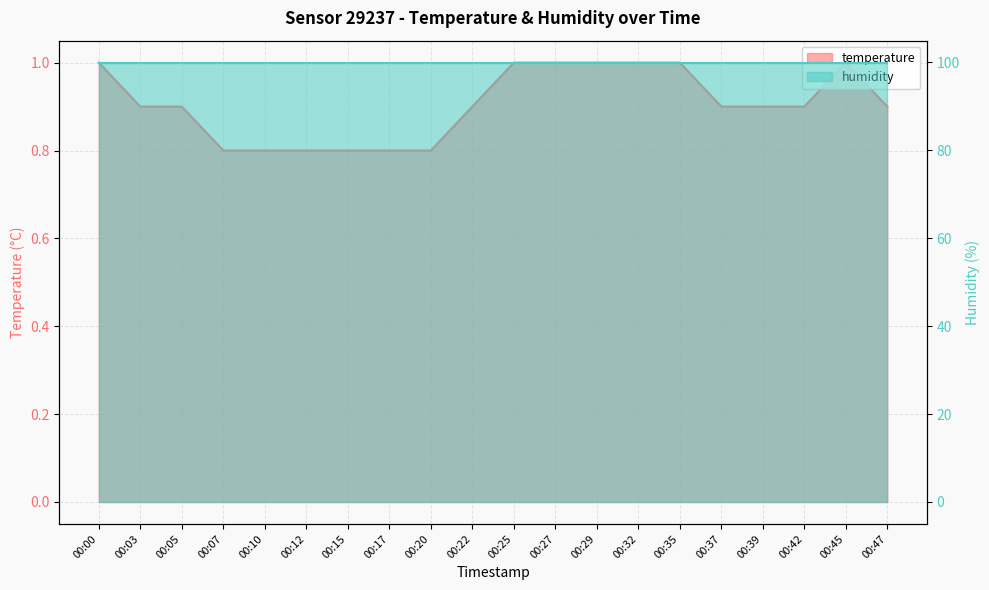

At which label is the value closest to 0?

00:07